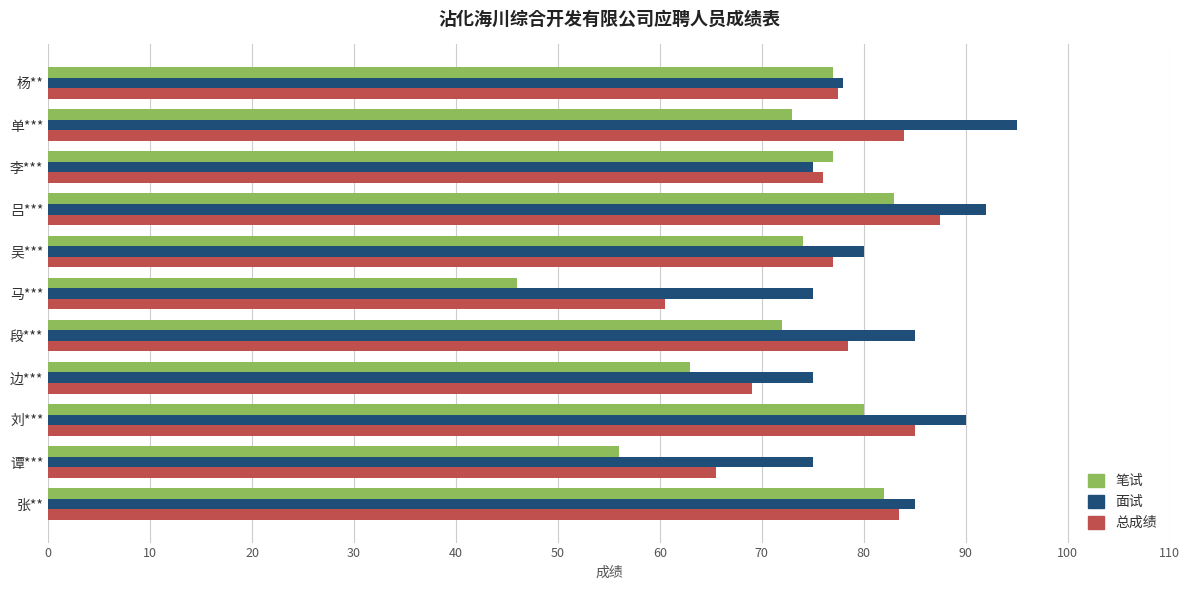

At which label does 笔试 reach its minimum?

马***